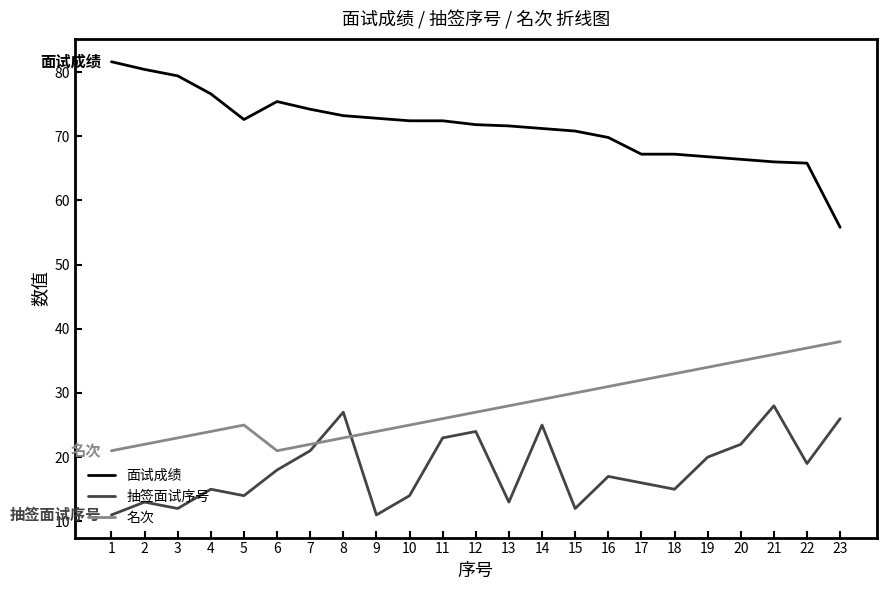

What are all the series names shown in the legend?

面试成绩, 抽签面试序号, 名次